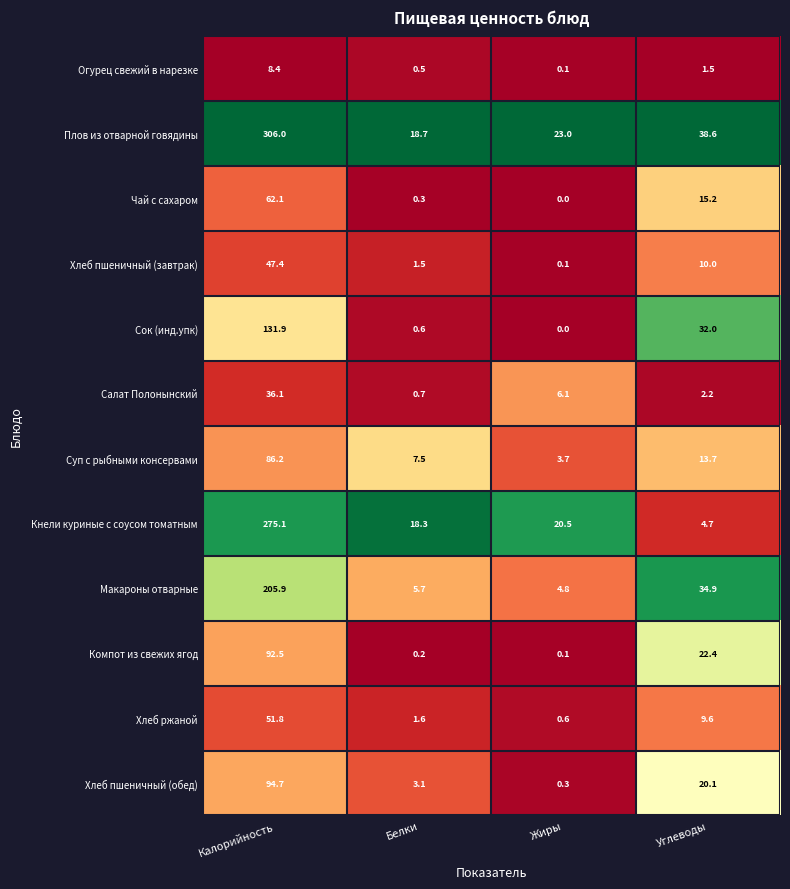

Which category has the lowest value across all series?

Жиры